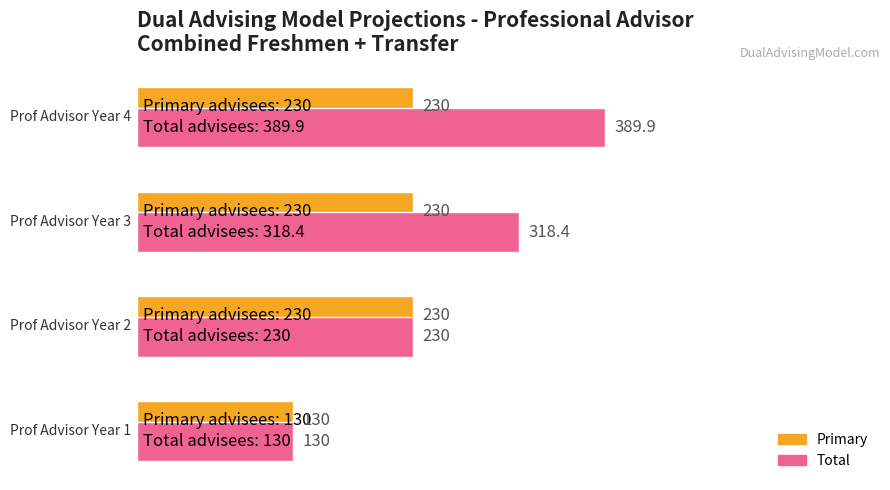

What is the greatest value displayed?

389.9